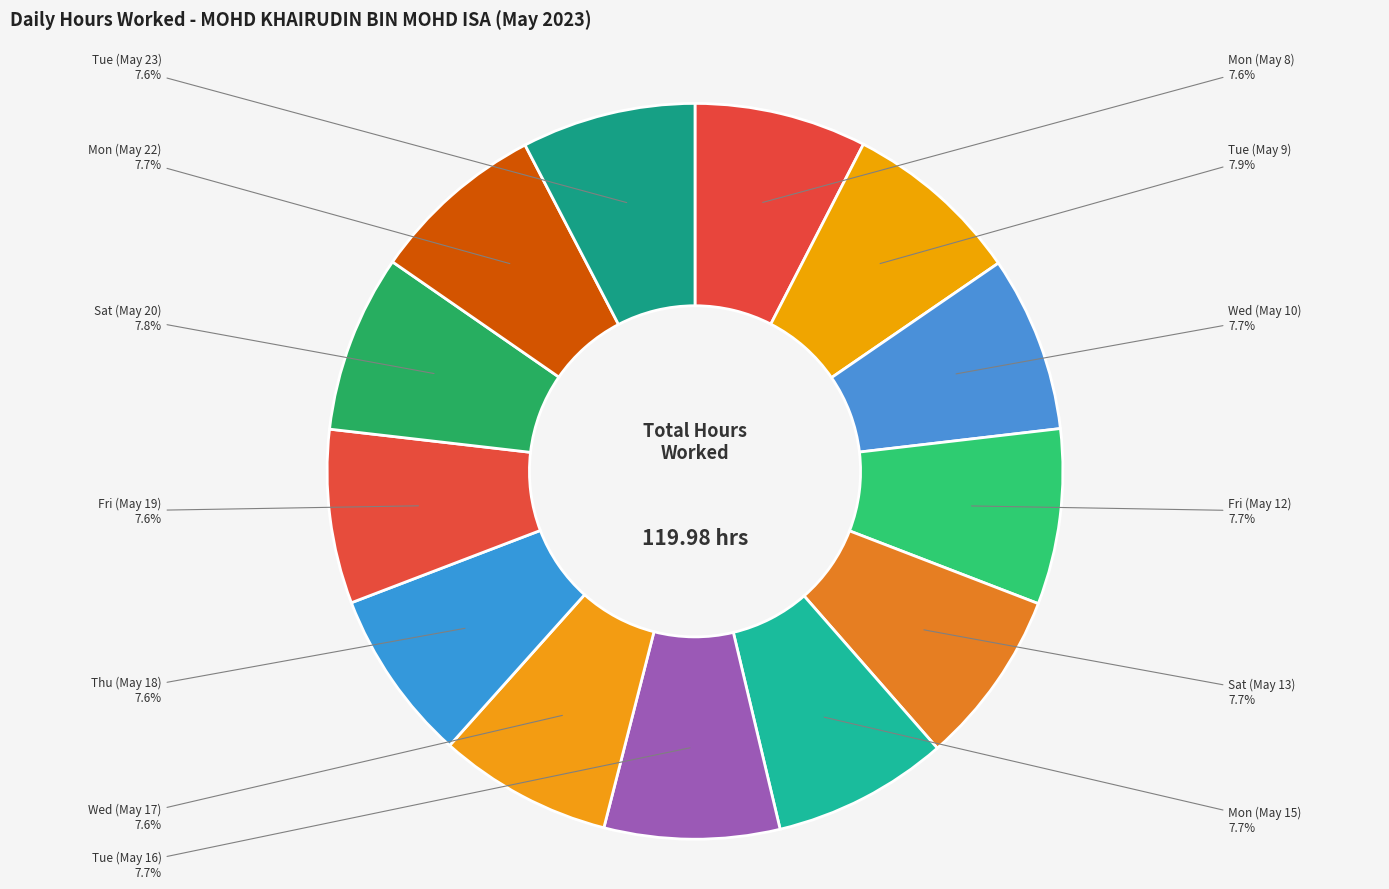

How many slices are in this pie chart?

13